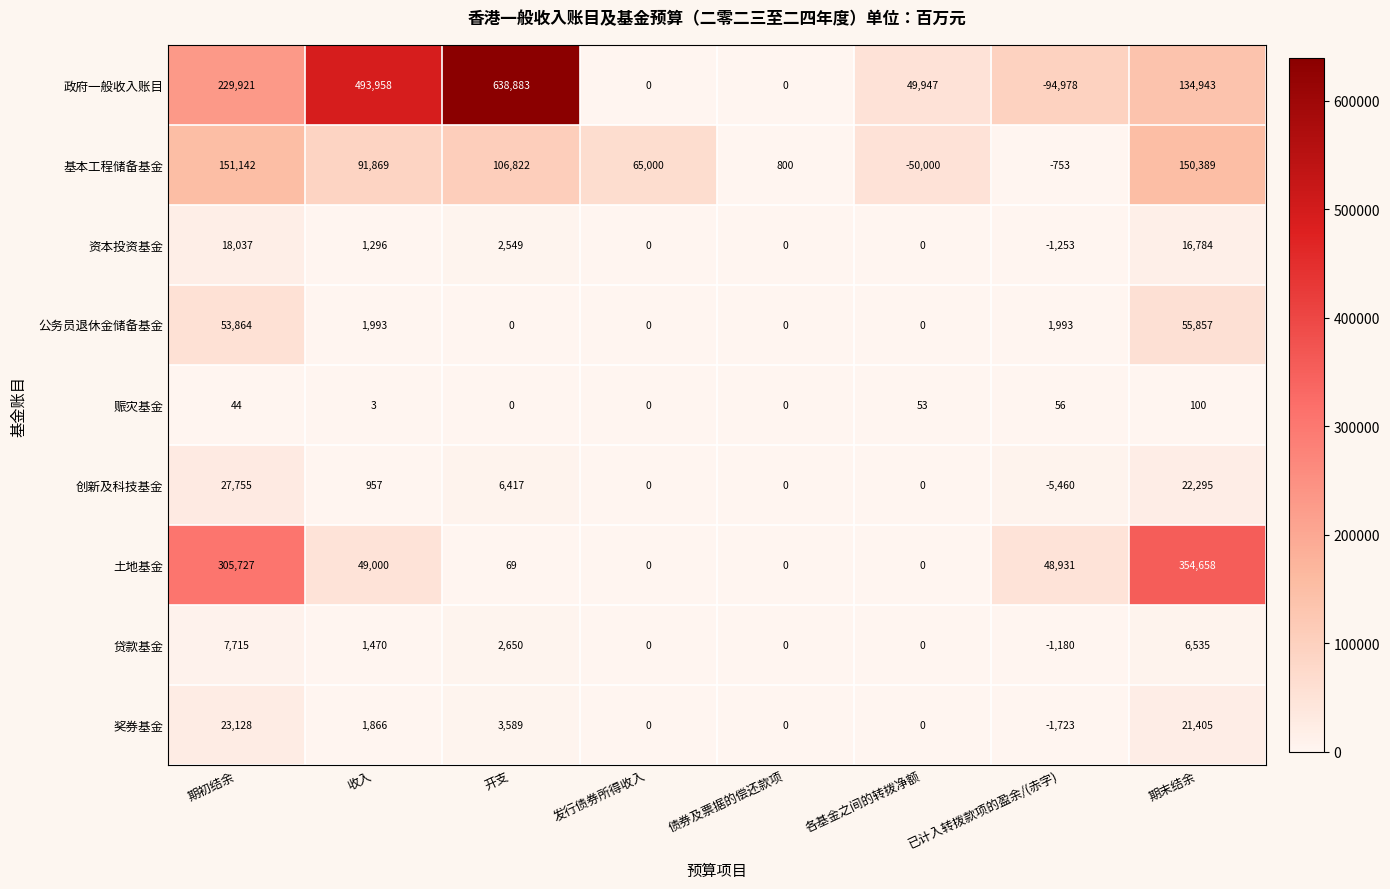

What is the maximum value shown in the chart?

638883